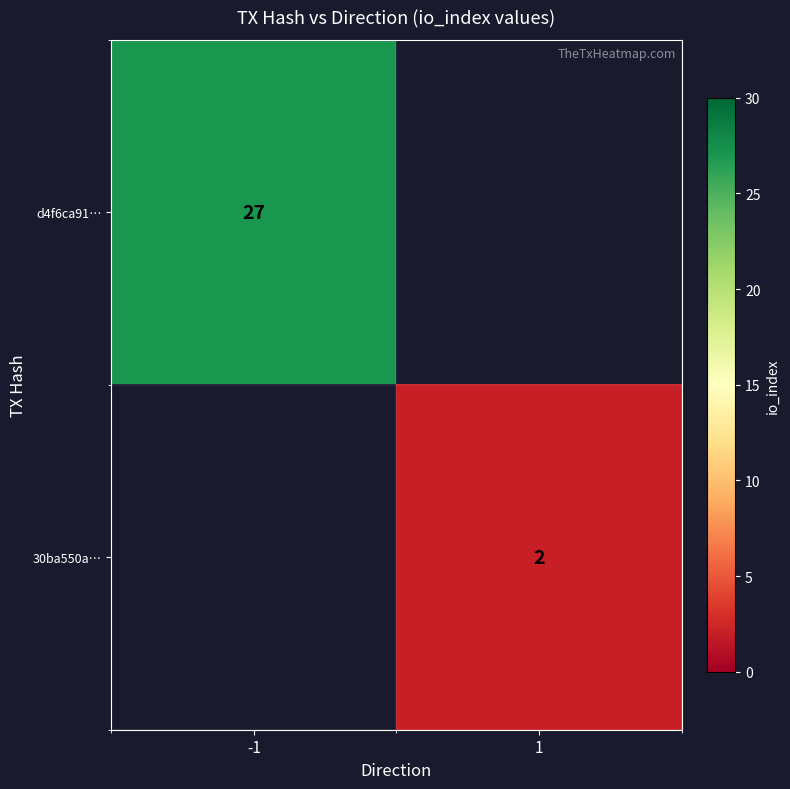

The value of 30ba550a… at 1 is 2. True or false?

True